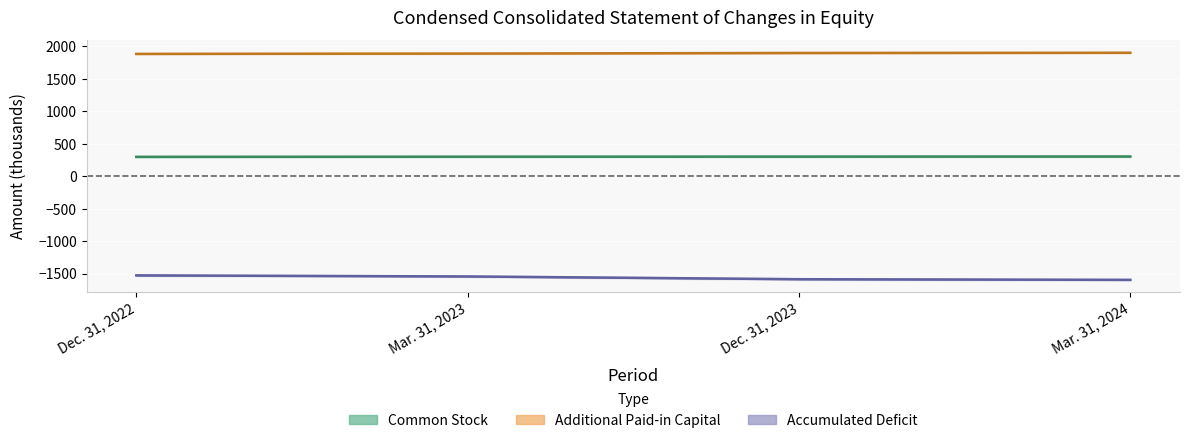

At how many categories does at least one series exceed 892?

4